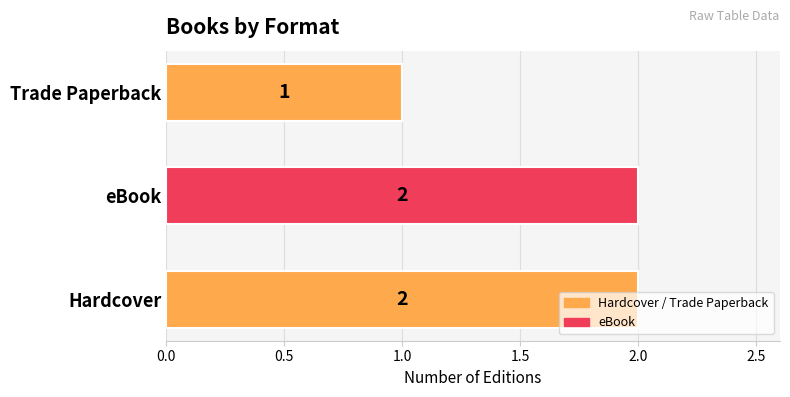

Approximately how many times larger is the value at Hardcover compared to eBook?

1.0